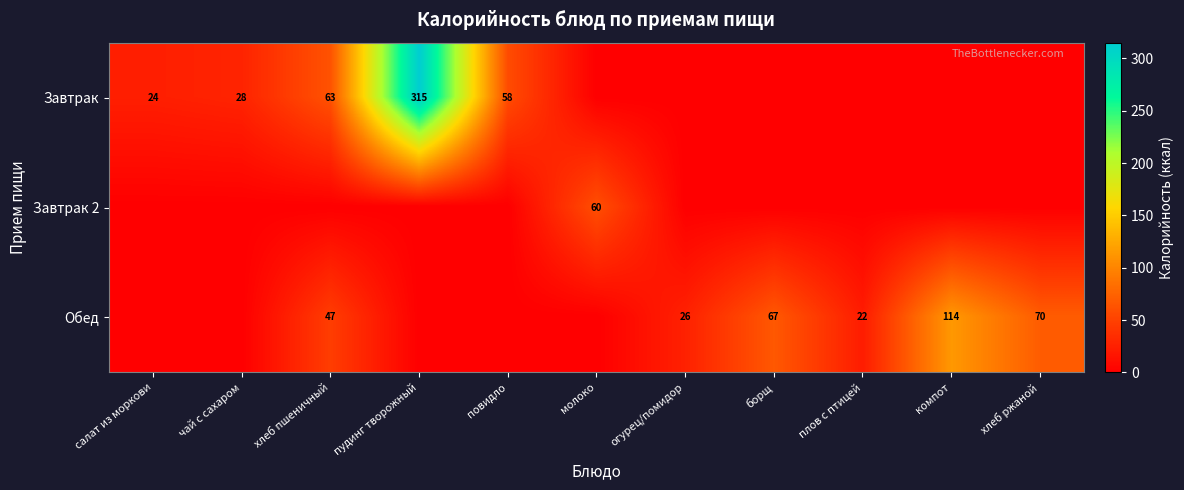

What is the sum of the Обед values at огурец/помидор and плов с птицей?

48